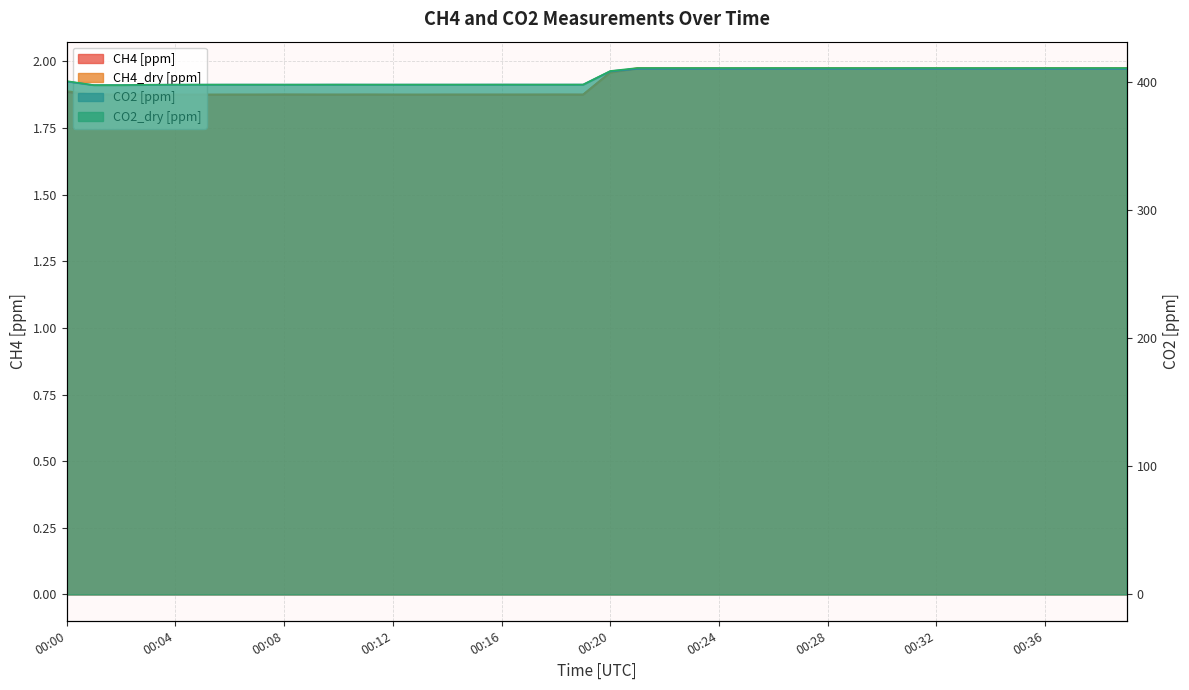

What is the value of the CH4 [ppm] point at the 10th from the left?

1.9